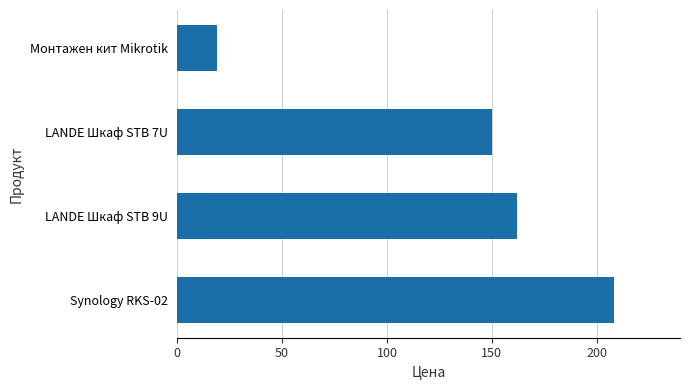

What is the label of the 2nd bar from the bottom?

LANDE Шкаф STB 9U